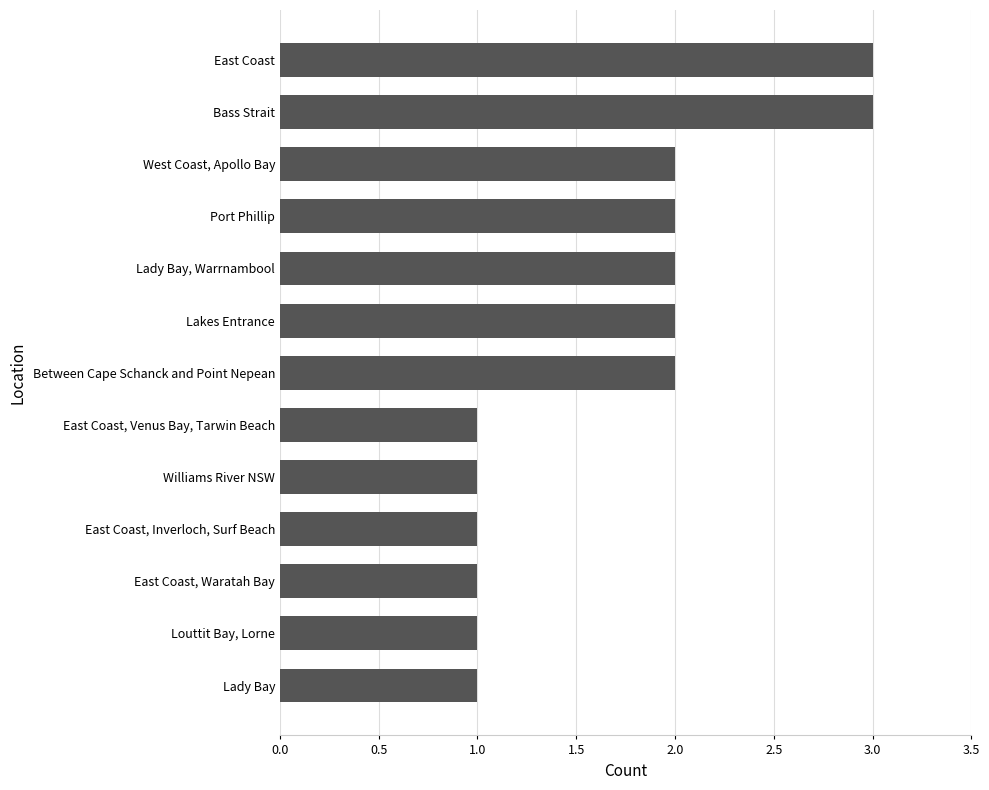

What is the sum of all values?

22